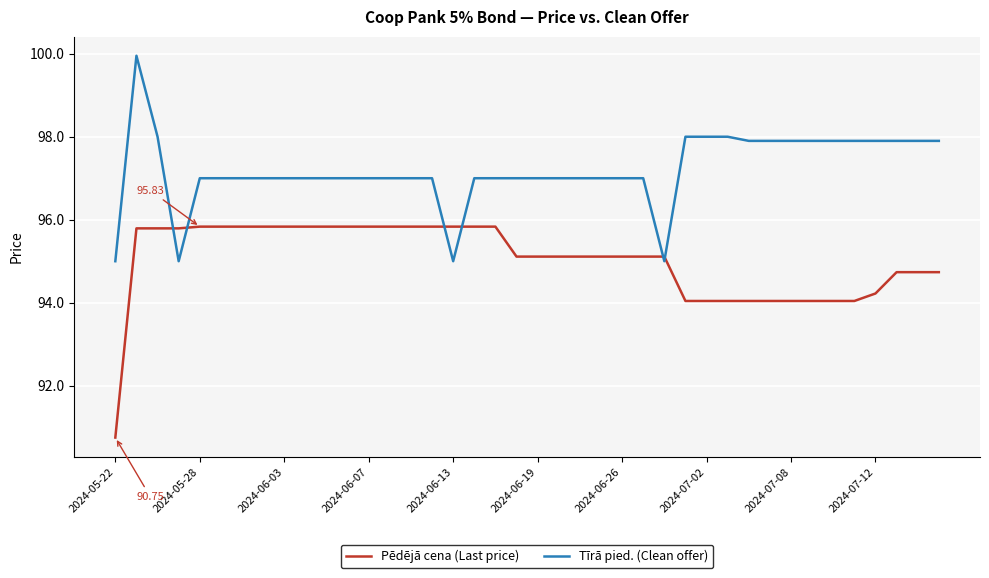

What is the difference between the maximum and minimum values in the Pēdējā cena (Last price) series?

5.1